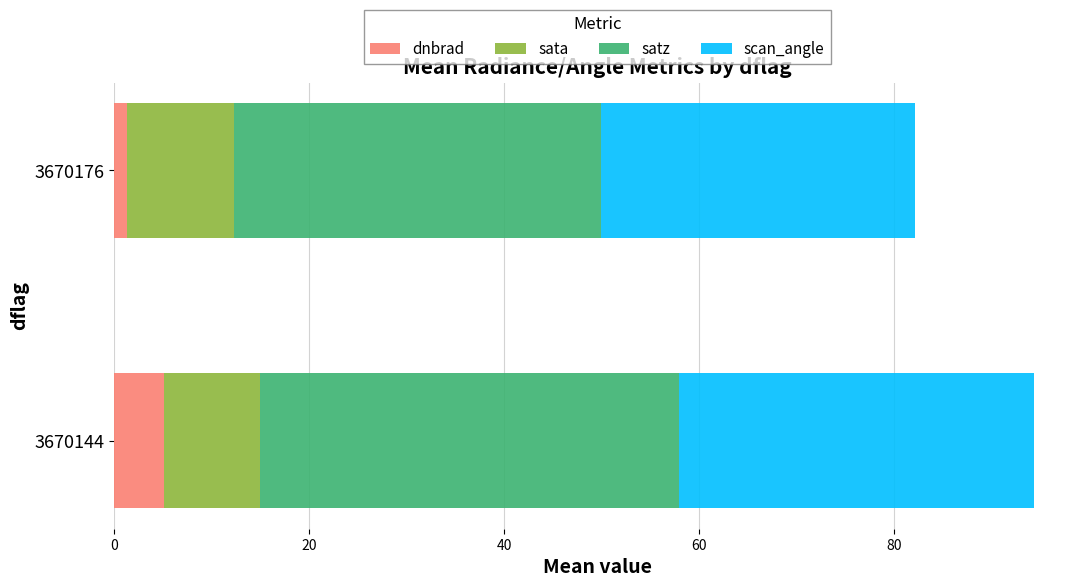

The dnbrad series shows 1.7 at 3670144. True or false?

False